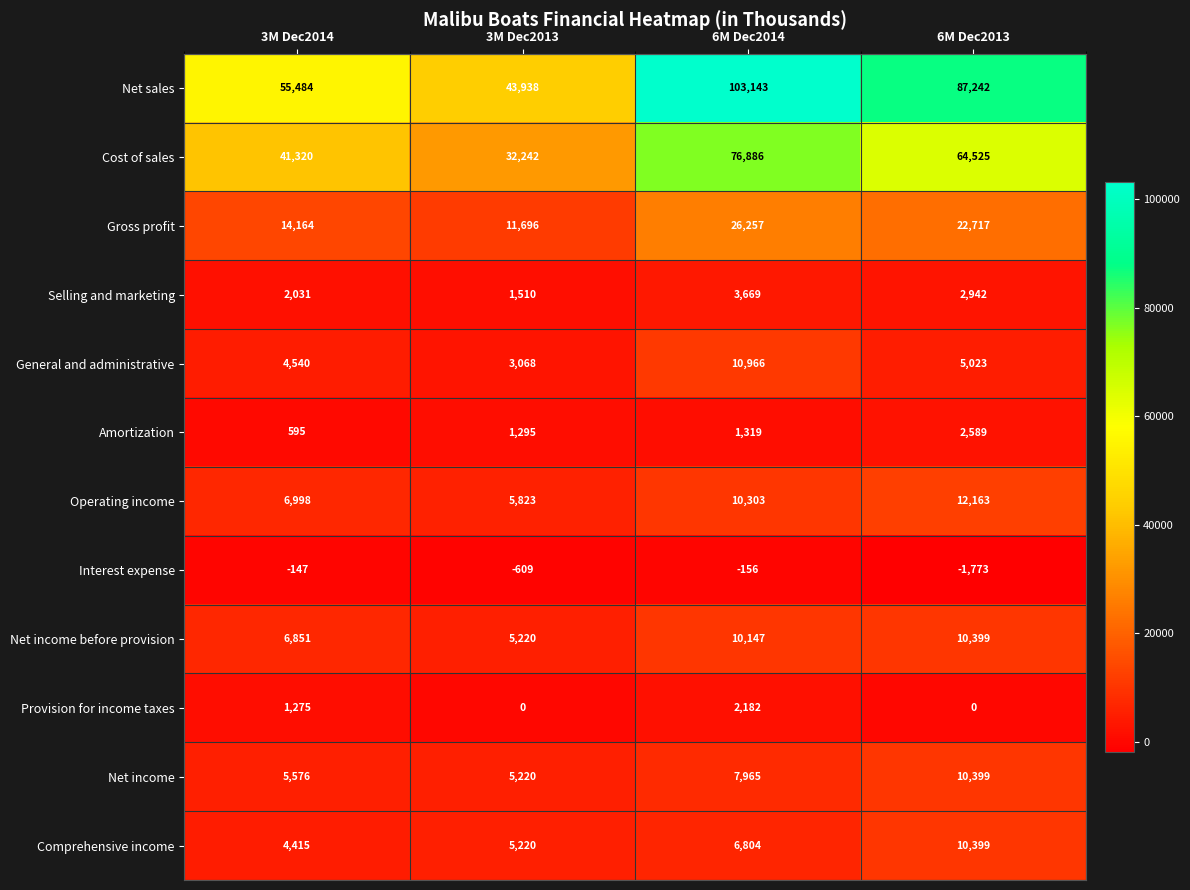

At 6M Dec2014, list the series in order from largest to smallest.

Net sales, Cost of sales, Gross profit, General and administrative, Operating income, Net income before provision, Net income, Comprehensive income, Selling and marketing, Provision for income taxes, Amortization, Interest expense